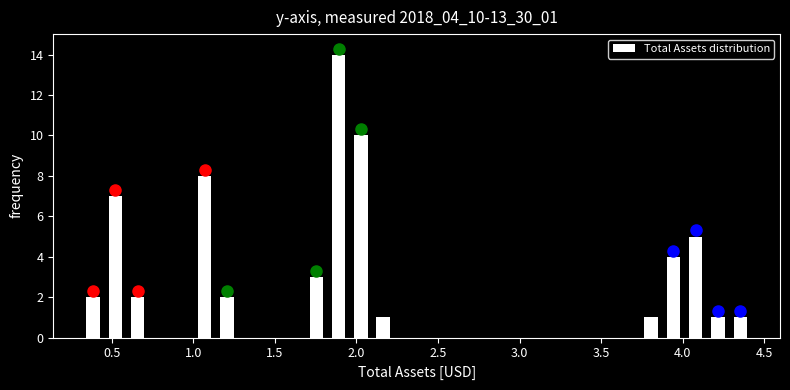

Around what value on the x-axis is the tallest bar? Give the approximate position of its centre, as read against the axis.

1.90